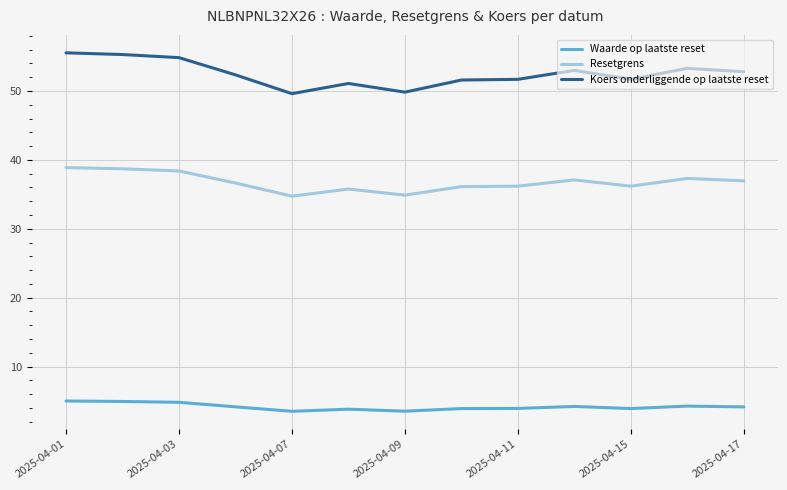

List the series in order of their overall mean, lowest first.

Waarde op laatste reset, Resetgrens, Koers onderliggende op laatste reset